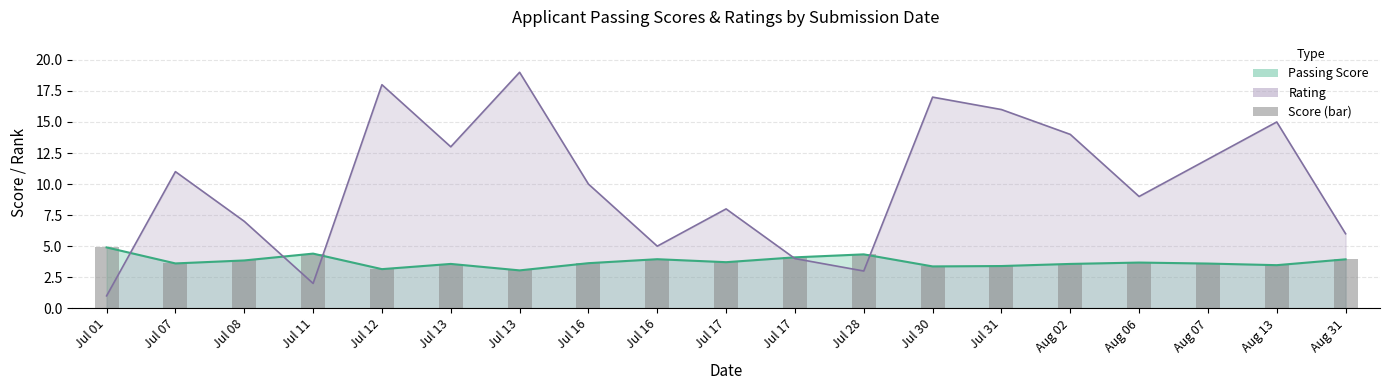

Are the bars horizontal?

No